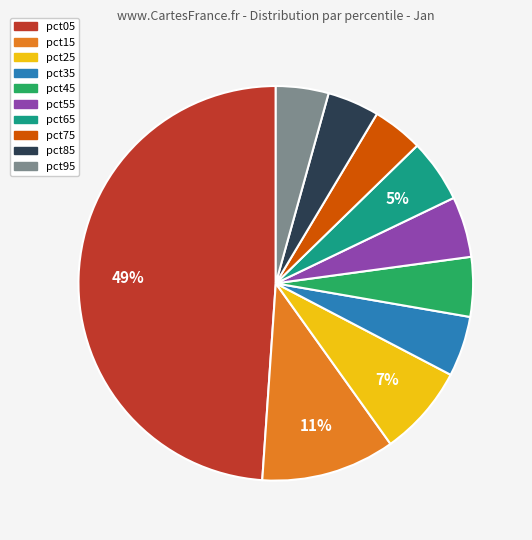

The pct45 slice represents 5% of the pie. True or false?

True